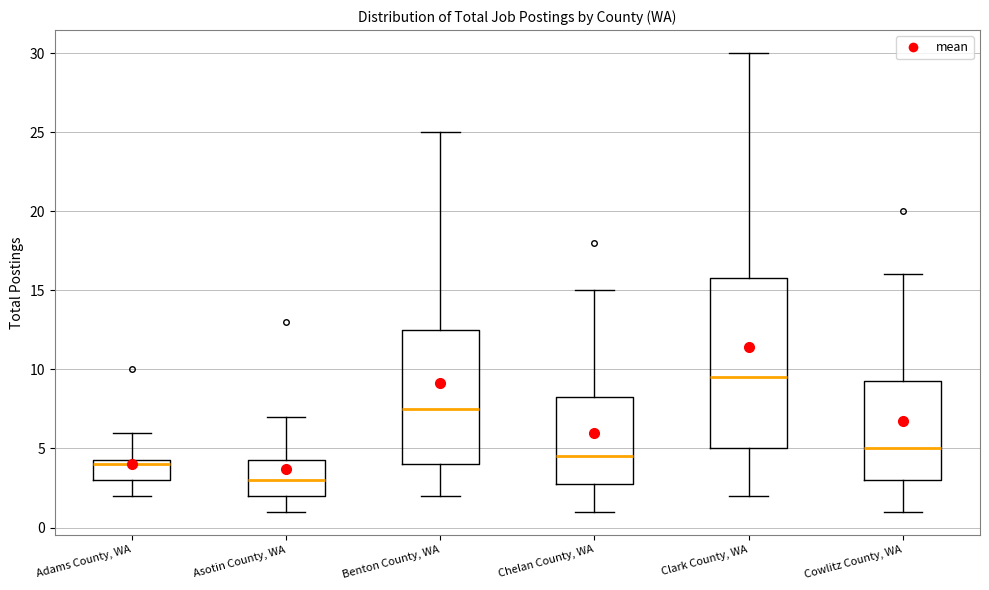

Comparing the boxes themselves (not the whiskers), which one is the tallest?

Clark County, WA